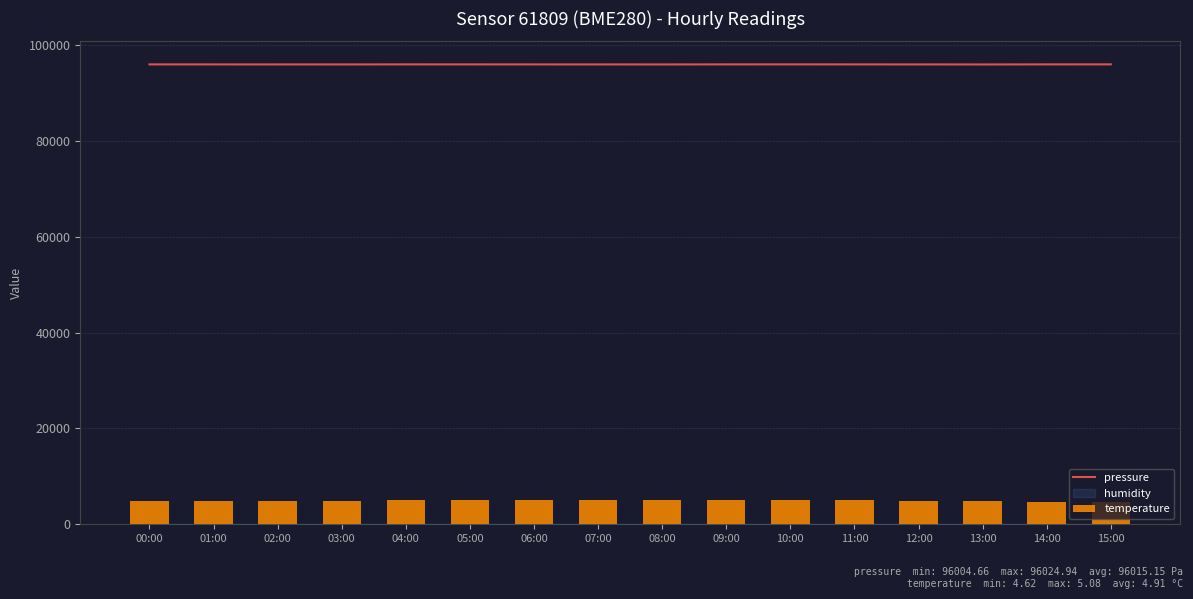

Which category has the highest value in the temperature series?

08:00